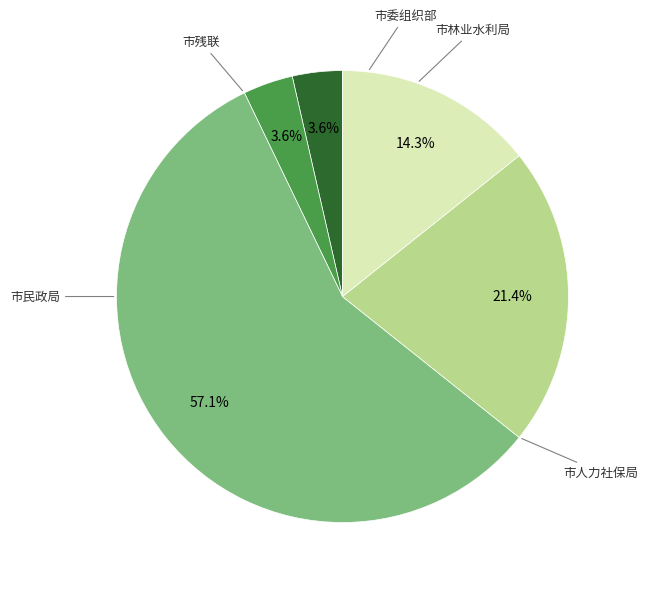

Is there a majority slice in this chart?

Yes